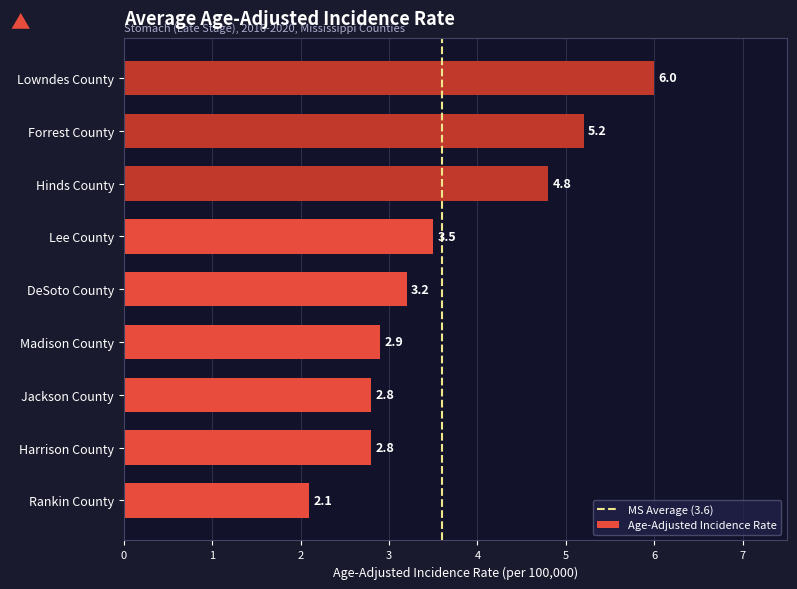

What is the approximate value at Hinds County?

4.8